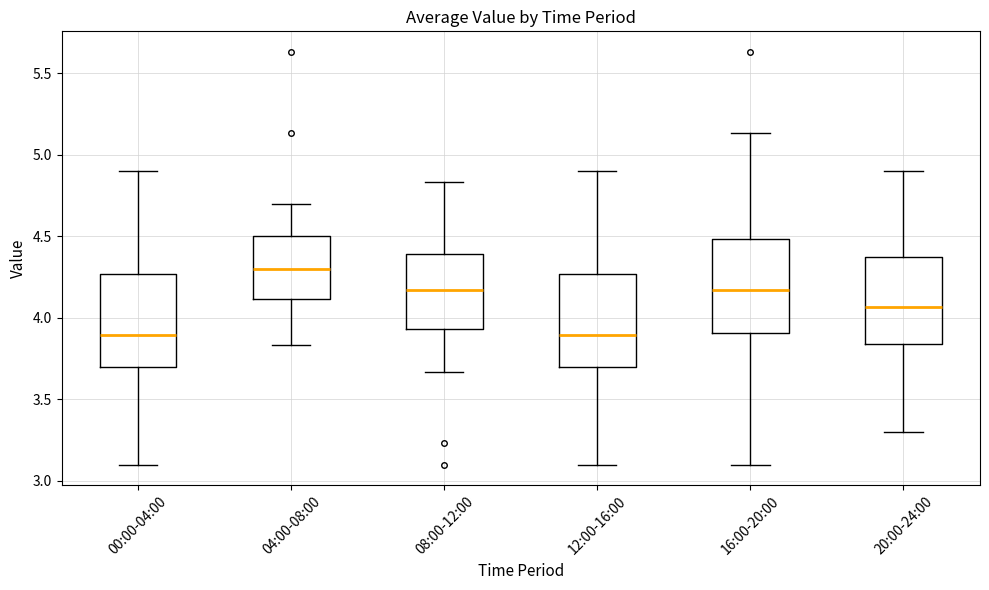

Where is the upper edge of the box for 20:00-24:00 on the y-axis? The values are not printed on the chart, so give them approximately, as read against the axis.

4.35